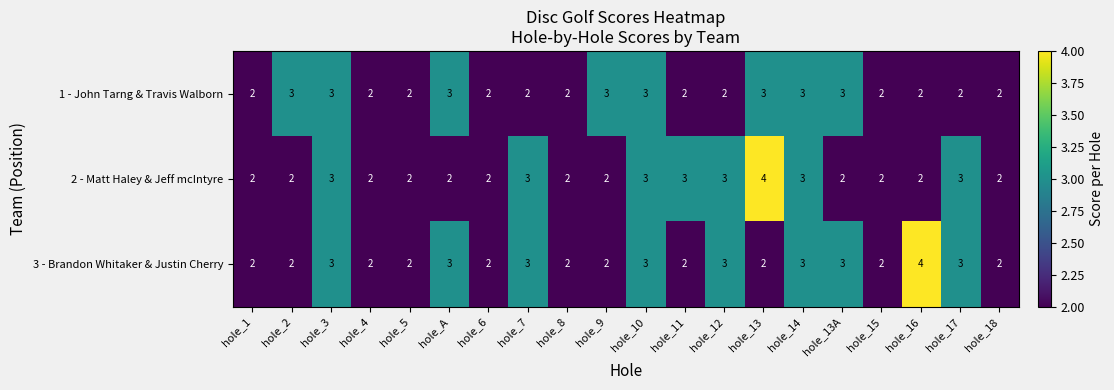

Is it true that 3 - Brandon Whitaker & Justin Cherry equals 3 at hole_14?

True